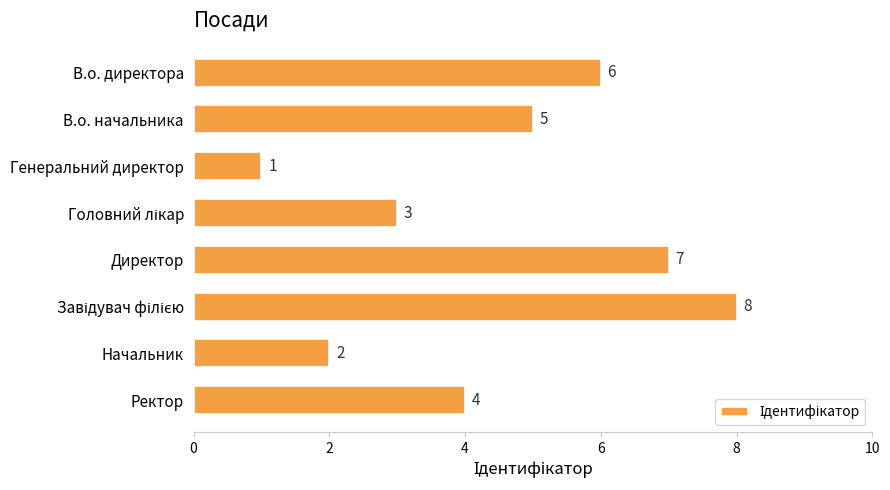

What is the label of the 2nd bar from the bottom?

Начальник